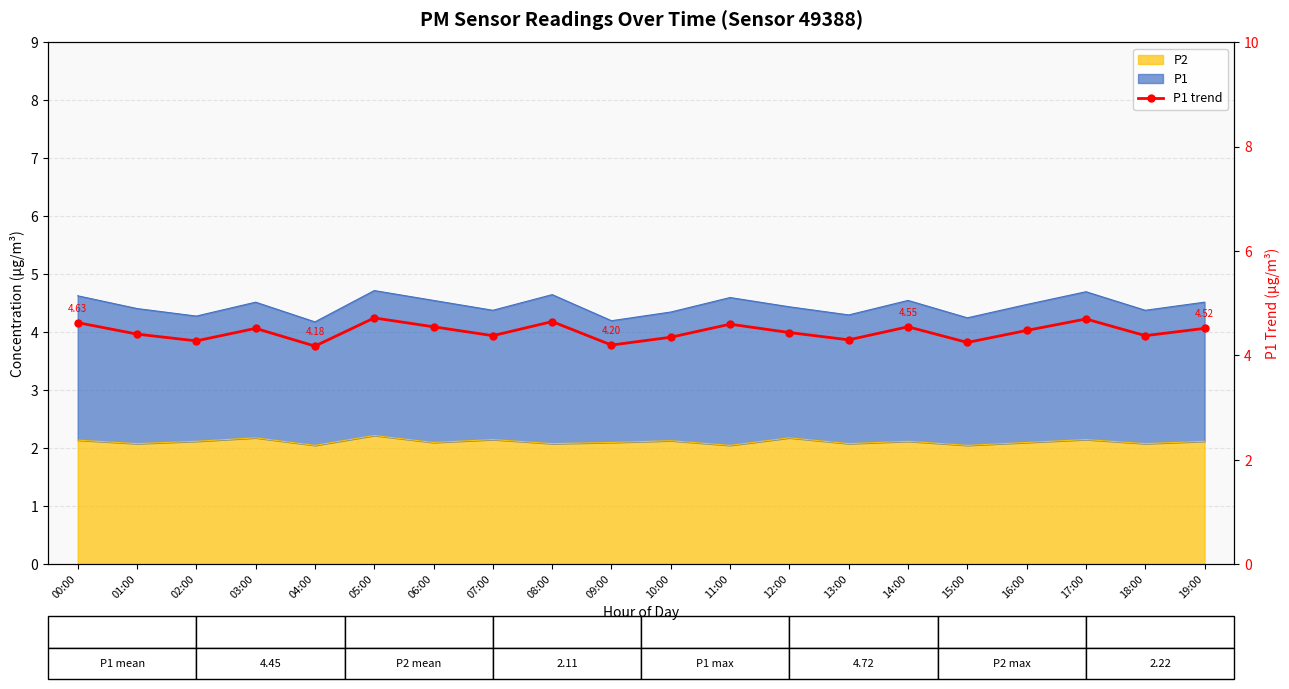

Reading left to right, list all the values displayed in this chart.

4.6	4.4	4.3	4.5	4.2	4.7	4.5	4.4	4.7	4.2	4.3	4.6	4.4	4.3	4.5	4.2	4.5	4.7	4.4	4.5